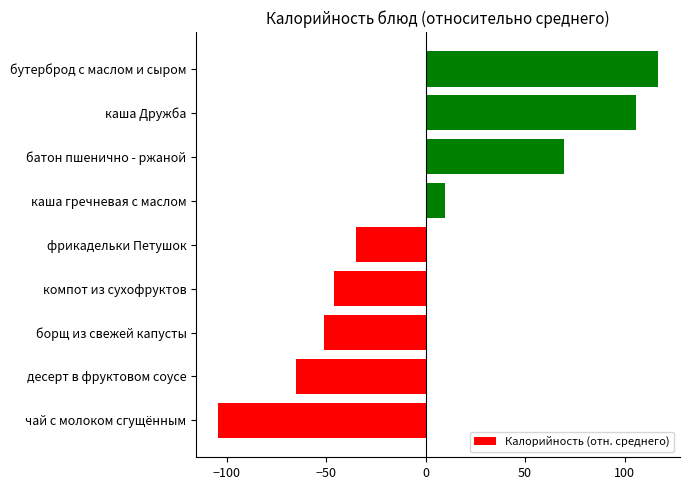

Read the value at борщ из свежей капусты.

-51.2